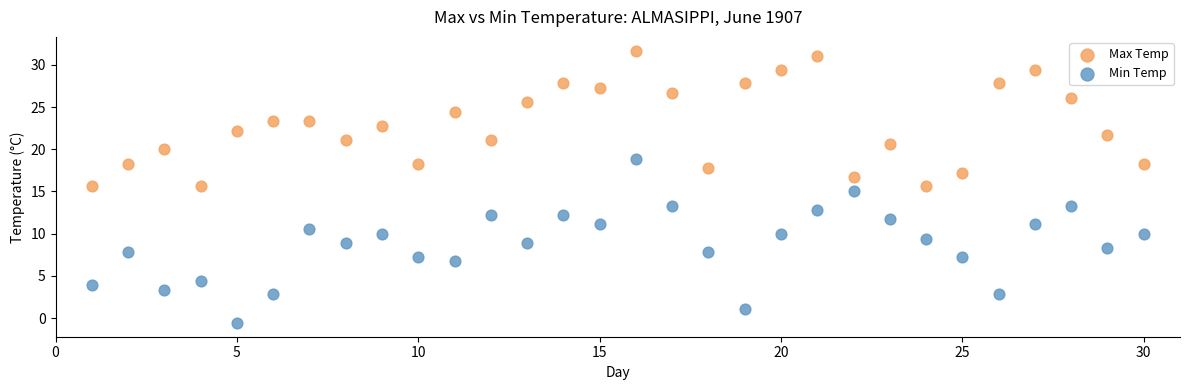

What are all the series names shown in the legend?

Max Temp, Min Temp